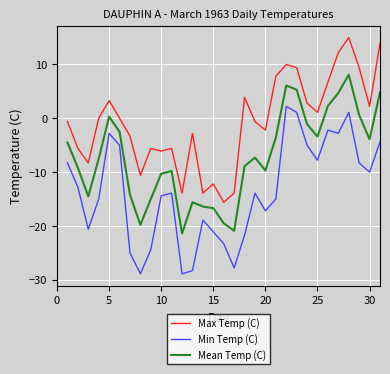

Which series has the largest total across all categories?

Max Temp (C)